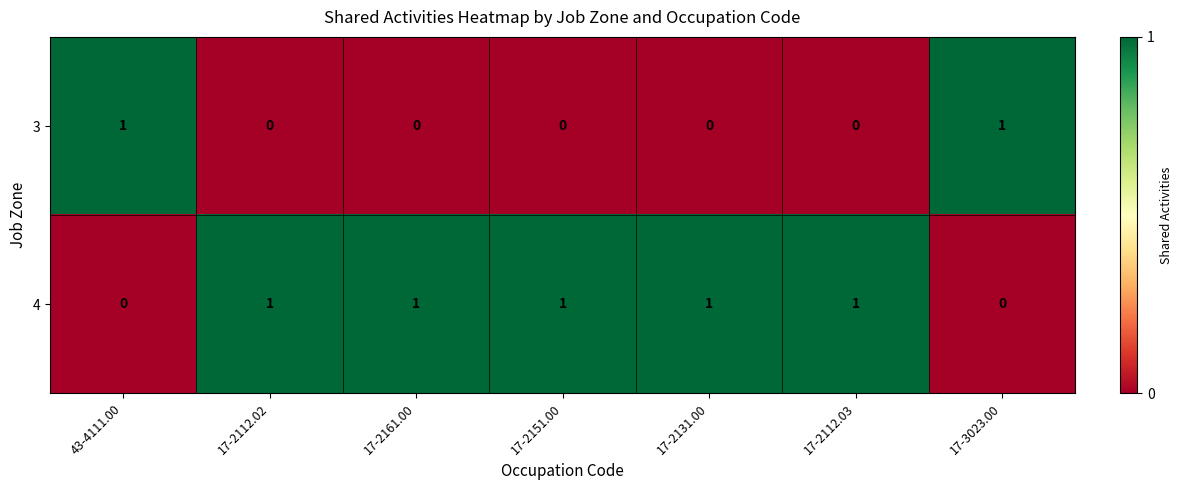

Rank the series by their average value, from highest to lowest.

4, 3